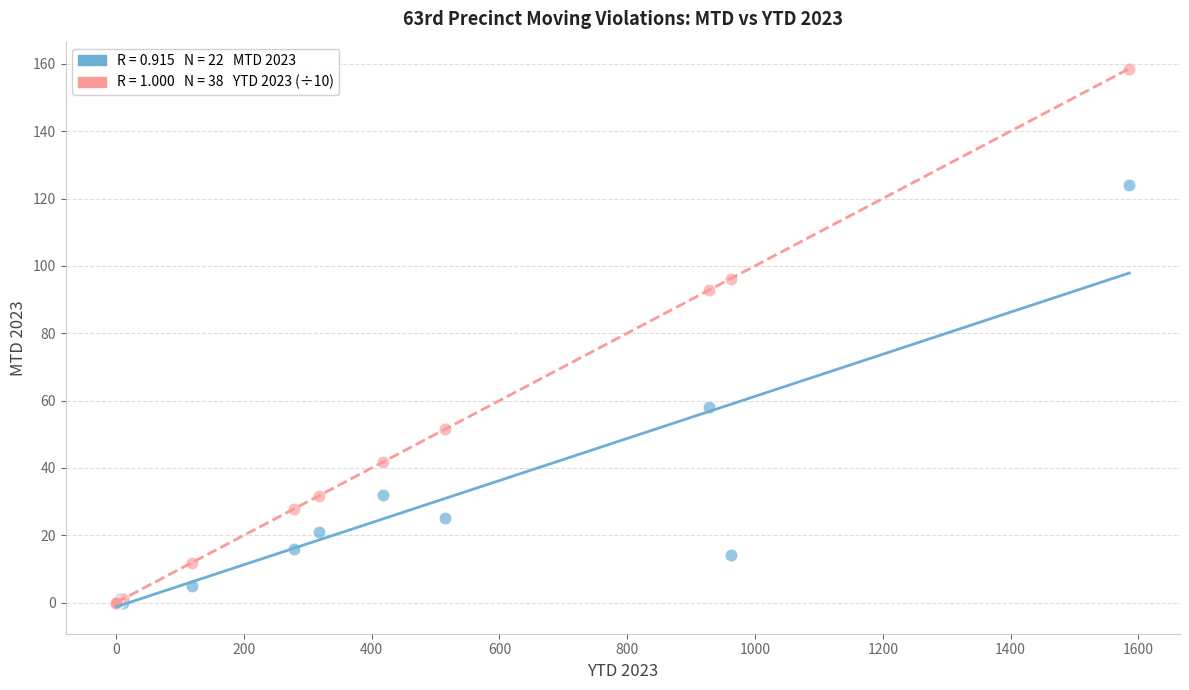

Across all series, what Y value is closest to 79?

92.8